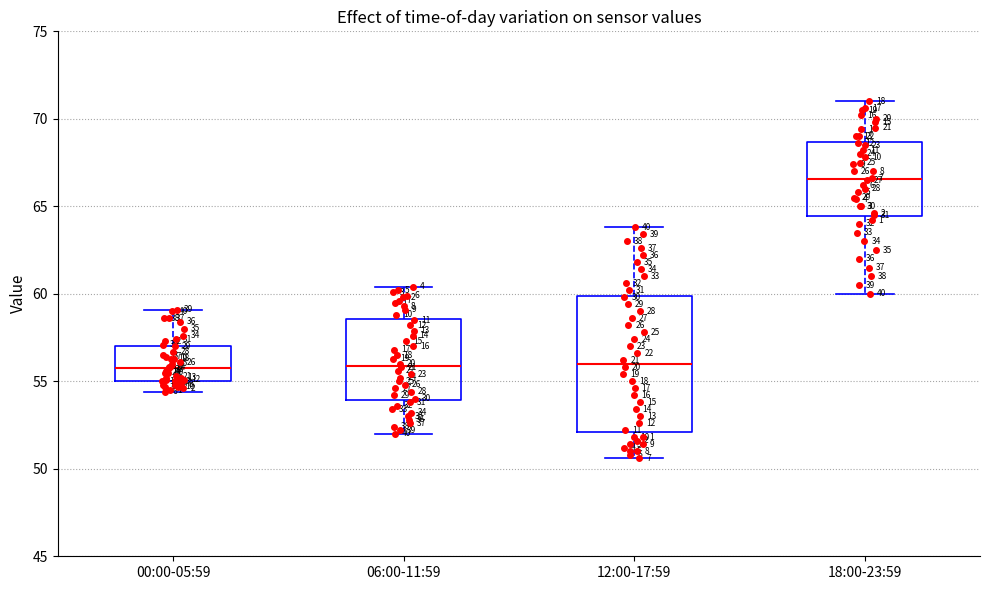

Where does the median line of the box for 12:00-17:59 sit on the y-axis? The values are not printed on the chart, so give them approximately, as read against the axis.

56.0